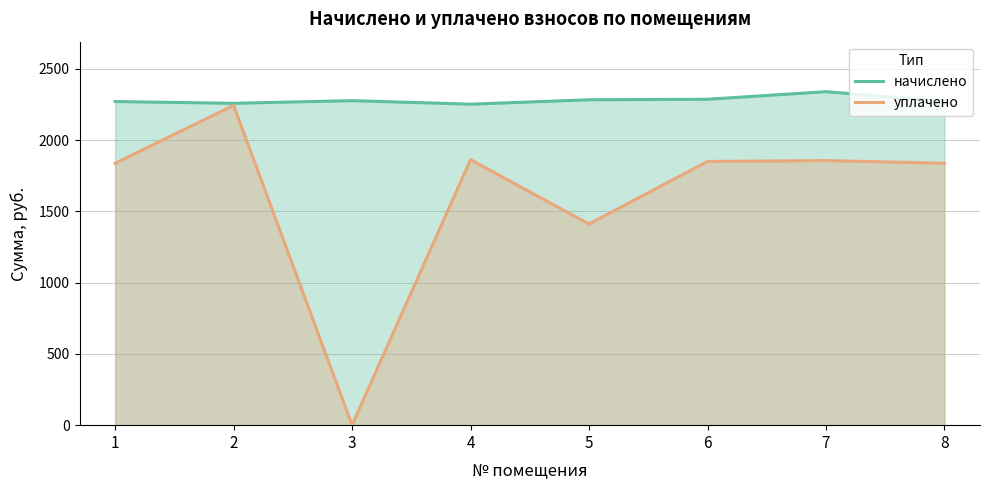

Which series changed the most between 3 and 5?

уплачено